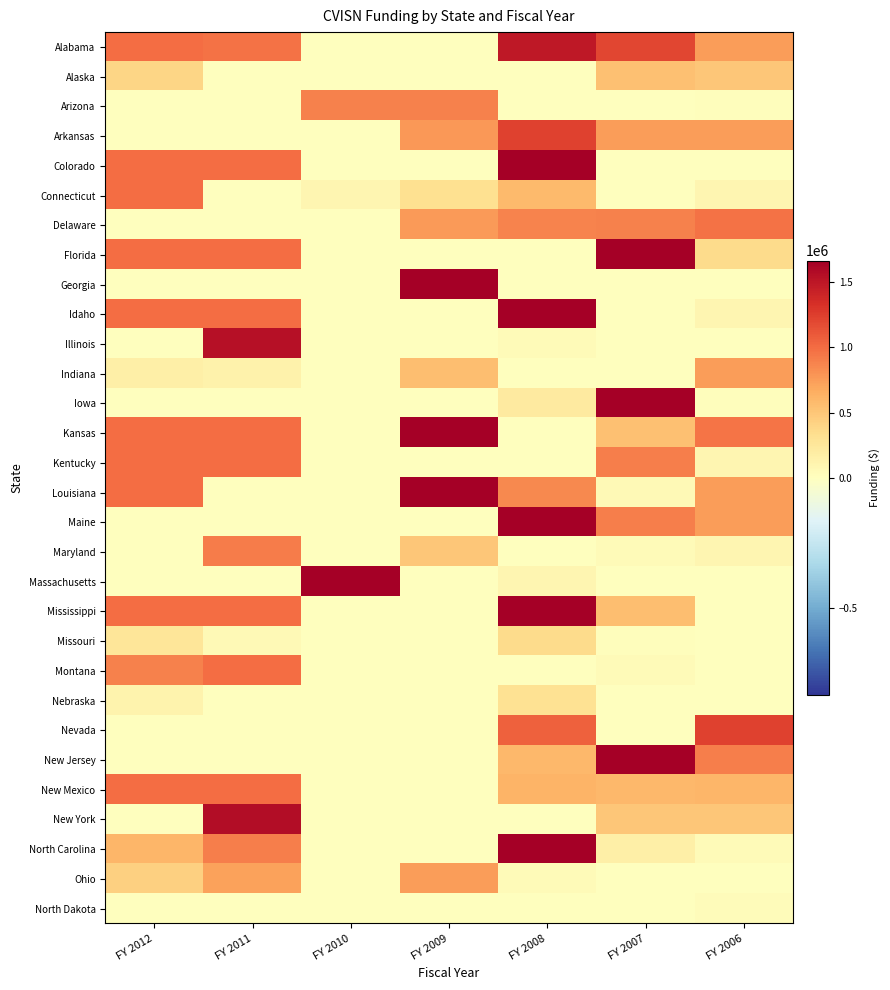

Reading left to right, extract all data points from this chart.

Alabama: FY 2012=990494.0	FY 2011=975147.0	FY 2010=0.0	FY 2009=0.0	FY 2008=1489100.0	FY 2007=1210000.0	FY 2006=750000.0
Alaska: FY 2012=397487.0	FY 2011=0.0	FY 2010=0.0	FY 2009=0.0	FY 2008=0.0	FY 2007=545000.0	FY 2006=500000.0
Arizona: FY 2012=0.0	FY 2011=0.0	FY 2010=896098.0	FY 2009=896098.0	FY 2008=0.0	FY 2007=0.0	FY 2006=20000.0
Arkansas: FY 2012=0.0	FY 2011=0.0	FY 2010=0.0	FY 2009=771748.0	FY 2008=1228252.0	FY 2007=750000.0	FY 2006=750000.0
Colorado: FY 2012=1000000.0	FY 2011=1000000.0	FY 2010=0.0	FY 2009=0.0	FY 2008=2070000.0	FY 2007=0.0	FY 2006=0.0
Connecticut: FY 2012=1000000.0	FY 2011=0.0	FY 2010=100000.0	FY 2009=325000.0	FY 2008=575000.0	FY 2007=0.0	FY 2006=100000.0
Delaware: FY 2012=0.0	FY 2011=0.0	FY 2010=0.0	FY 2009=757000.0	FY 2008=875000.0	FY 2007=895000.0	FY 2006=973000.0
Florida: FY 2012=1000000.0	FY 2011=1000000.0	FY 2010=0.0	FY 2009=0.0	FY 2008=0.0	FY 2007=3136226.0	FY 2006=363774.0
Georgia: FY 2012=0.0	FY 2011=0.0	FY 2010=0.0	FY 2009=3500000.0	FY 2008=0.0	FY 2007=0.0	FY 2006=0.0
Idaho: FY 2012=1000000.0	FY 2011=1000000.0	FY 2010=0.0	FY 2009=0.0	FY 2008=2032832.0	FY 2007=0.0	FY 2006=100000.0
Illinois: FY 2012=0.0	FY 2011=1540800.0	FY 2010=0.0	FY 2009=0.0	FY 2008=39200.0	FY 2007=0.0	FY 2006=0.0
Indiana: FY 2012=160000.0	FY 2011=136000.0	FY 2010=0.0	FY 2009=554450.0	FY 2008=0.0	FY 2007=0.0	FY 2006=750000.0
Iowa: FY 2012=7500.0	FY 2011=0.0	FY 2010=0.0	FY 2009=0.0	FY 2008=215700.0	FY 2007=3025000.0	FY 2006=25000.0
Kansas: FY 2012=1000000.0	FY 2011=1000000.0	FY 2010=0.0	FY 2009=1997580.0	FY 2008=0.0	FY 2007=542000.0	FY 2006=960420.0
Kentucky: FY 2012=1000000.0	FY 2011=1000000.0	FY 2010=0.0	FY 2009=0.0	FY 2008=0.0	FY 2007=899000.0	FY 2006=100000.0
Louisiana: FY 2012=1000000.0	FY 2011=0.0	FY 2010=0.0	FY 2009=1841810.0	FY 2008=852940.0	FY 2007=55250.0	FY 2006=750000.0
Maine: FY 2012=0.0	FY 2011=0.0	FY 2010=0.0	FY 2009=0.0	FY 2008=1846000.0	FY 2007=904000.0	FY 2006=750000.0
Maryland: FY 2012=0.0	FY 2011=920000.0	FY 2010=0.0	FY 2009=500000.0	FY 2008=0.0	FY 2007=45000.0	FY 2006=100000.0
Massachusetts: FY 2012=0.0	FY 2011=0.0	FY 2010=3400000.0	FY 2009=0.0	FY 2008=100000.0	FY 2007=0.0	FY 2006=0.0
Mississippi: FY 2012=1000000.0	FY 2011=1000000.0	FY 2010=0.0	FY 2009=0.0	FY 2008=2593000.0	FY 2007=557000.0	FY 2006=0.0
Missouri: FY 2012=260447.0	FY 2011=60750.0	FY 2010=0.0	FY 2009=0.0	FY 2008=356250.0	FY 2007=21850.0	FY 2006=0.0
Montana: FY 2012=896782.0	FY 2011=1000000.0	FY 2010=0.0	FY 2009=0.0	FY 2008=0.0	FY 2007=50000.0	FY 2006=0.0
Nebraska: FY 2012=118200.0	FY 2011=0.0	FY 2010=0.0	FY 2009=0.0	FY 2008=307600.0	FY 2007=0.0	FY 2006=0.0
Nevada: FY 2012=0.0	FY 2011=0.0	FY 2010=0.0	FY 2009=0.0	FY 2008=1064330.7	FY 2007=0.0	FY 2006=1224318.5
New Jersey: FY 2012=0.0	FY 2011=0.0	FY 2010=0.0	FY 2009=0.0	FY 2008=594903.0	FY 2007=1655097.0	FY 2006=900000.0
New Mexico: FY 2012=1000000.0	FY 2011=1000000.0	FY 2010=0.0	FY 2009=0.0	FY 2008=617465.0	FY 2007=595960.0	FY 2006=600000.0
New York: FY 2012=0.0	FY 2011=1566667.0	FY 2010=0.0	FY 2009=0.0	FY 2008=0.0	FY 2007=500000.0	FY 2006=497857.0
North Carolina: FY 2012=600000.0	FY 2011=903000.0	FY 2010=0.0	FY 2009=0.0	FY 2008=1674799.0	FY 2007=160000.0	FY 2006=50000.0
Ohio: FY 2012=437507.0	FY 2011=724000.0	FY 2010=0.0	FY 2009=752490.0	FY 2008=44800.0	FY 2007=0.0	FY 2006=0.0
North Dakota: FY 2012=0.0	FY 2011=0.0	FY 2010=0.0	FY 2009=0.0	FY 2008=0.0	FY 2007=12450.0	FY 2006=37307.5